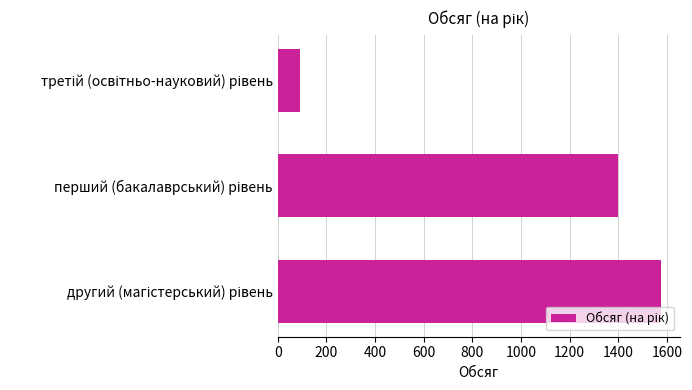

What is the average value?

1022